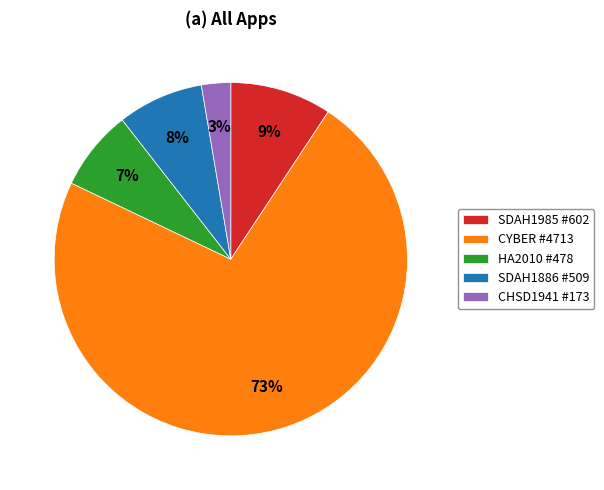

How many slices are in this pie chart?

5